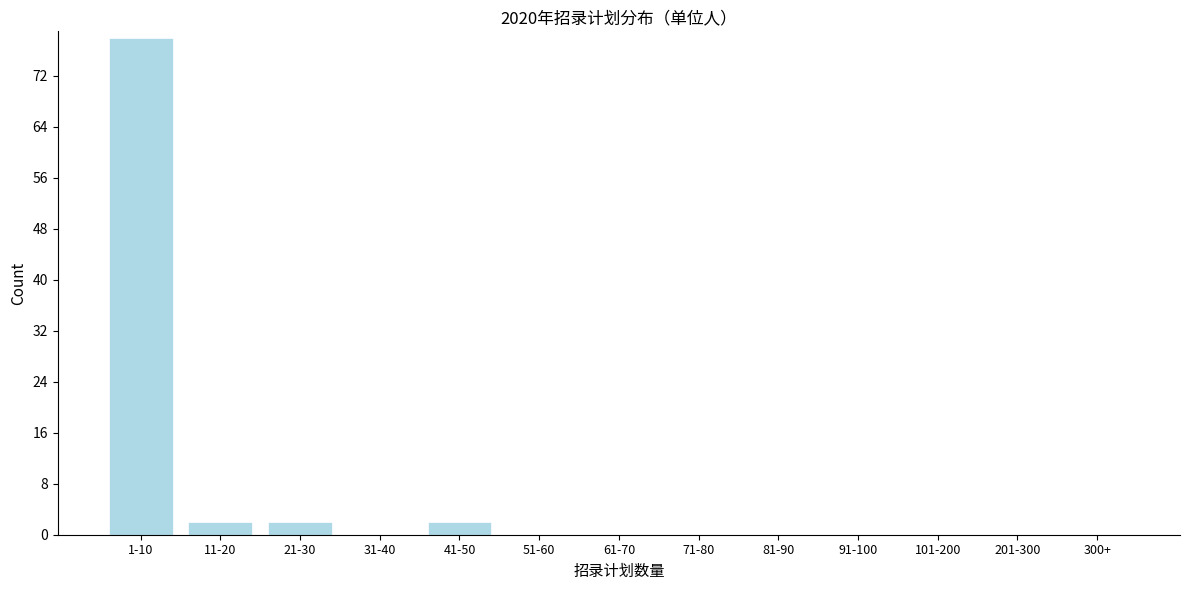

Reading left to right, what are all the values shown in this chart?

1-10=78	11-20=2	21-30=2	31-40=0	41-50=2	51-60=0	61-70=0	71-80=0	81-90=0	91-100=0	101-200=0	201-300=0	300+=0